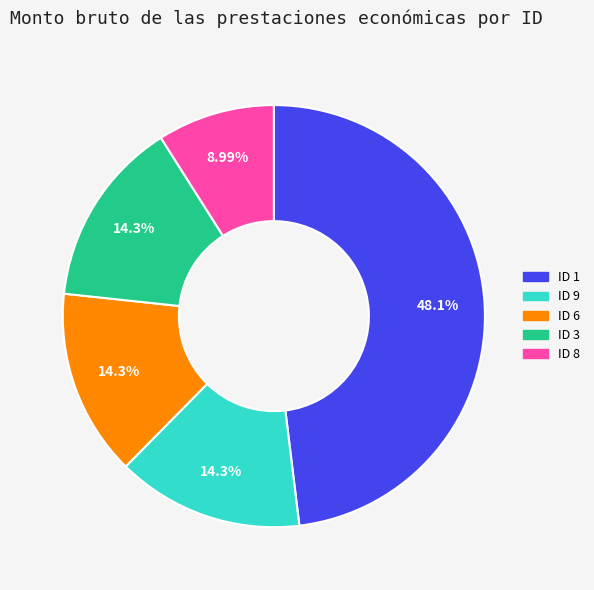

Does any single category account for the majority?

No